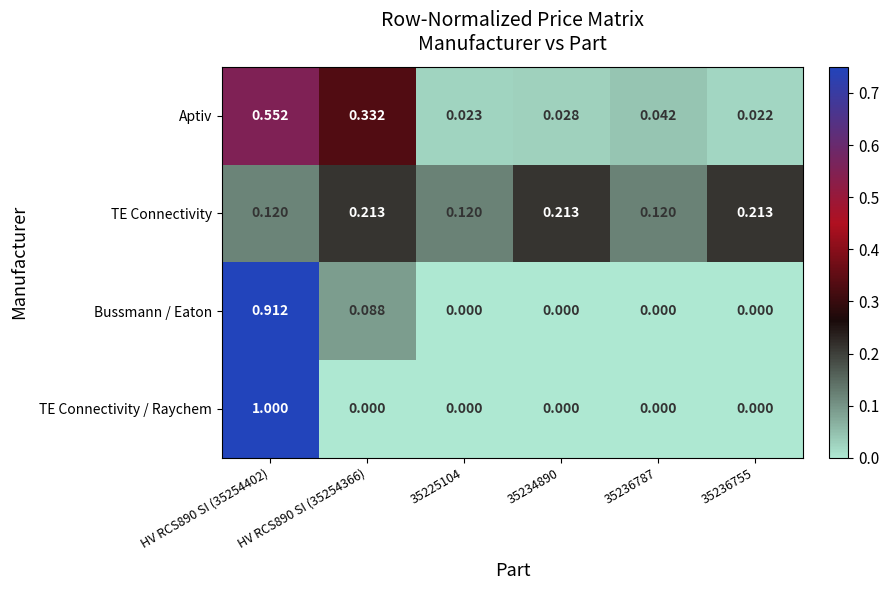

Which series changed the most between 35225104 and 35236787?

Aptiv